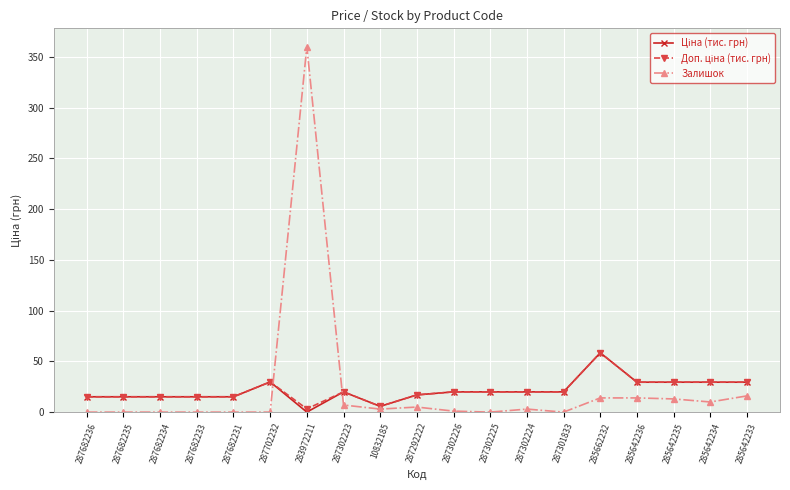

The Залишок series shows 0.0 at 287301833. True or false?

True